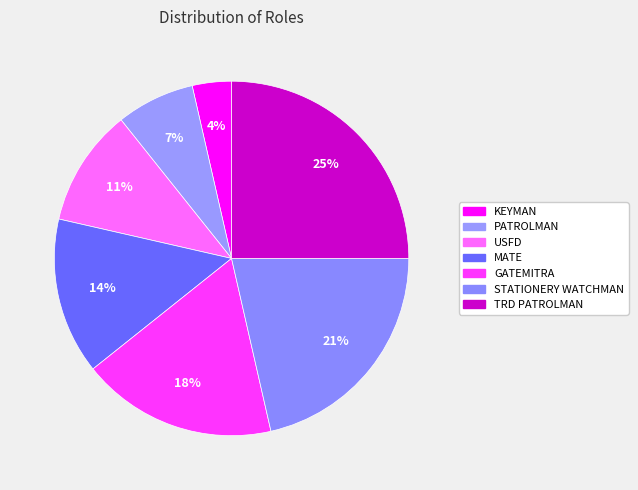

How many segments does this pie chart have?

7